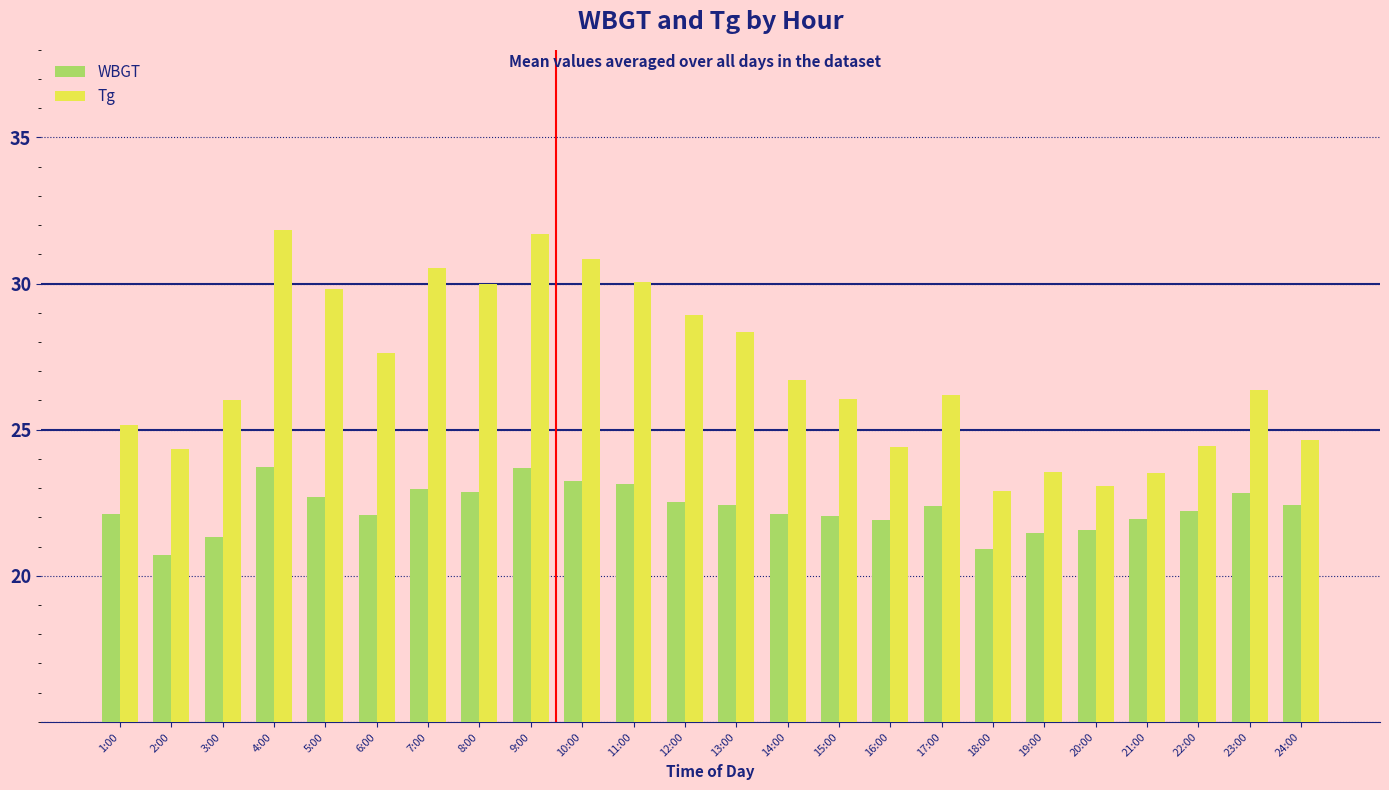

What is the lowest value of the WBGT series?

20.7